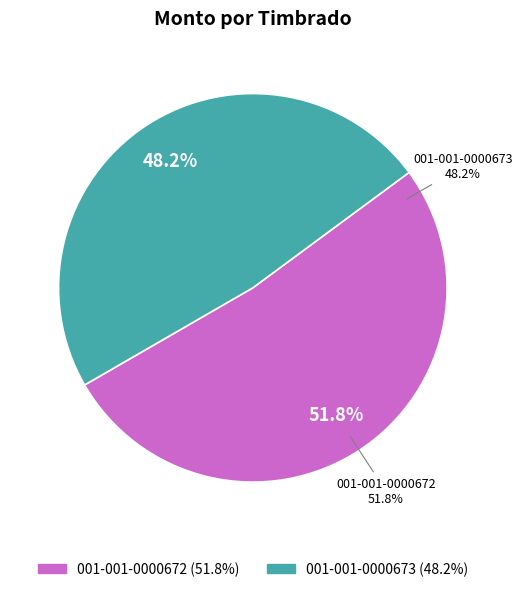

How much of the chart is everything except 001-001-0000672?

48.2%